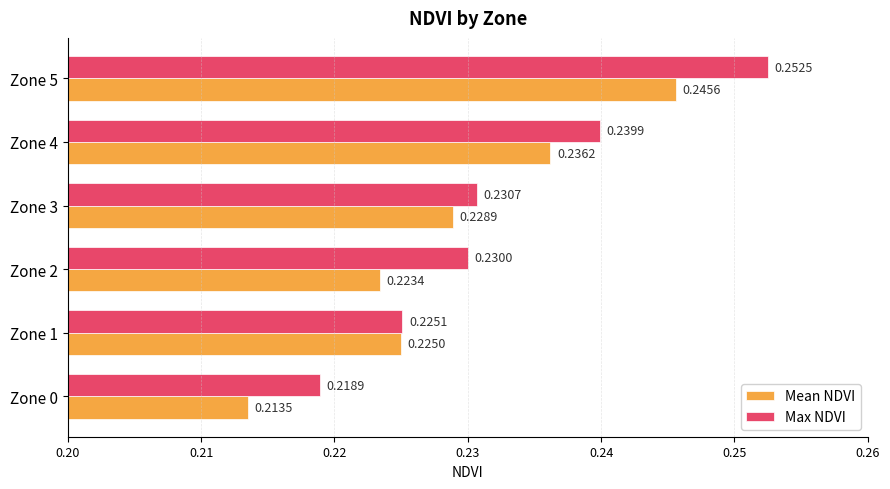

What is the sum of all Max NDVI values?

1.4